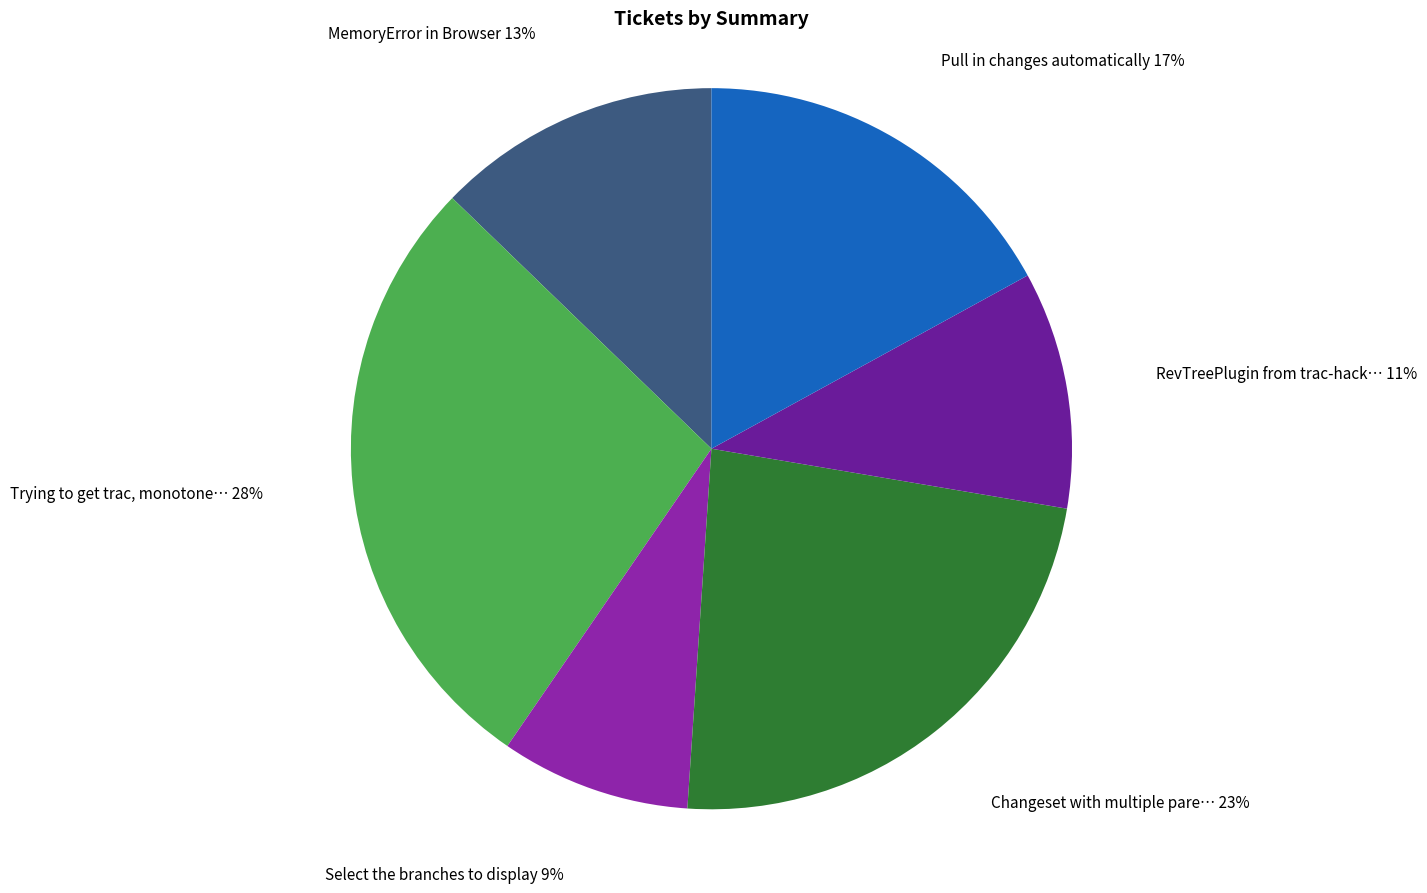

To the nearest percent, what is the average slice percentage?

17%